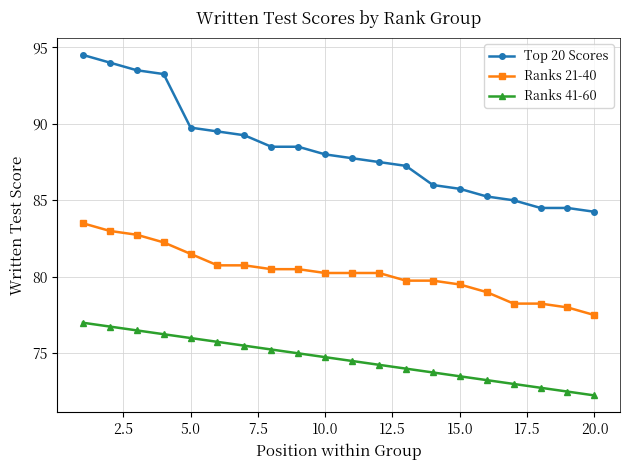

List the series in order of their overall mean, lowest first.

Ranks 41-60, Ranks 21-40, Top 20 Scores